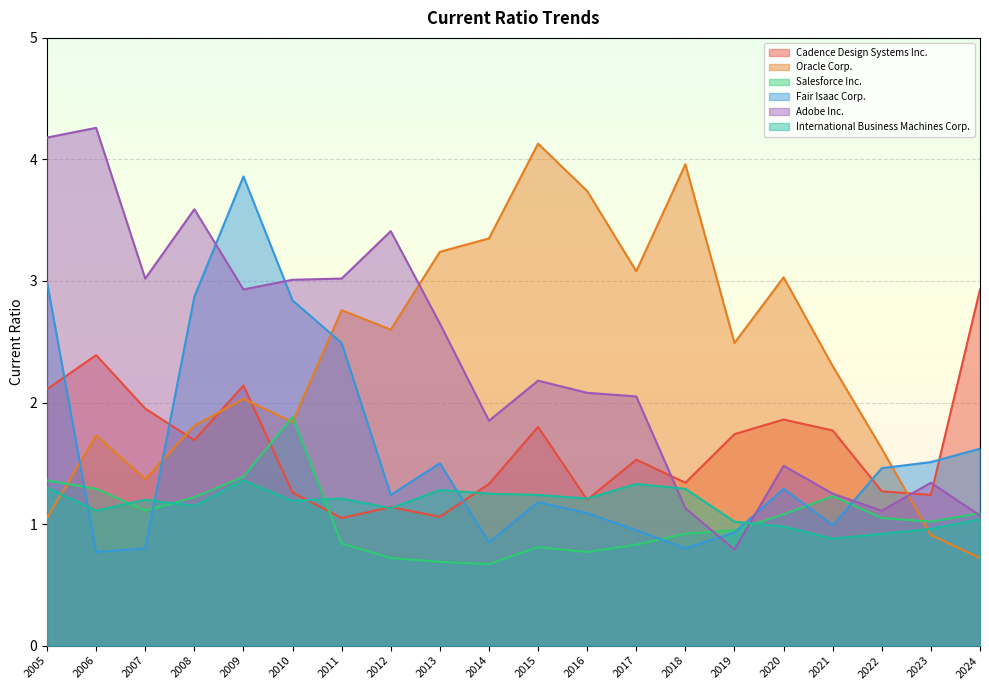

At which category is the sum across all series the highest?

2009